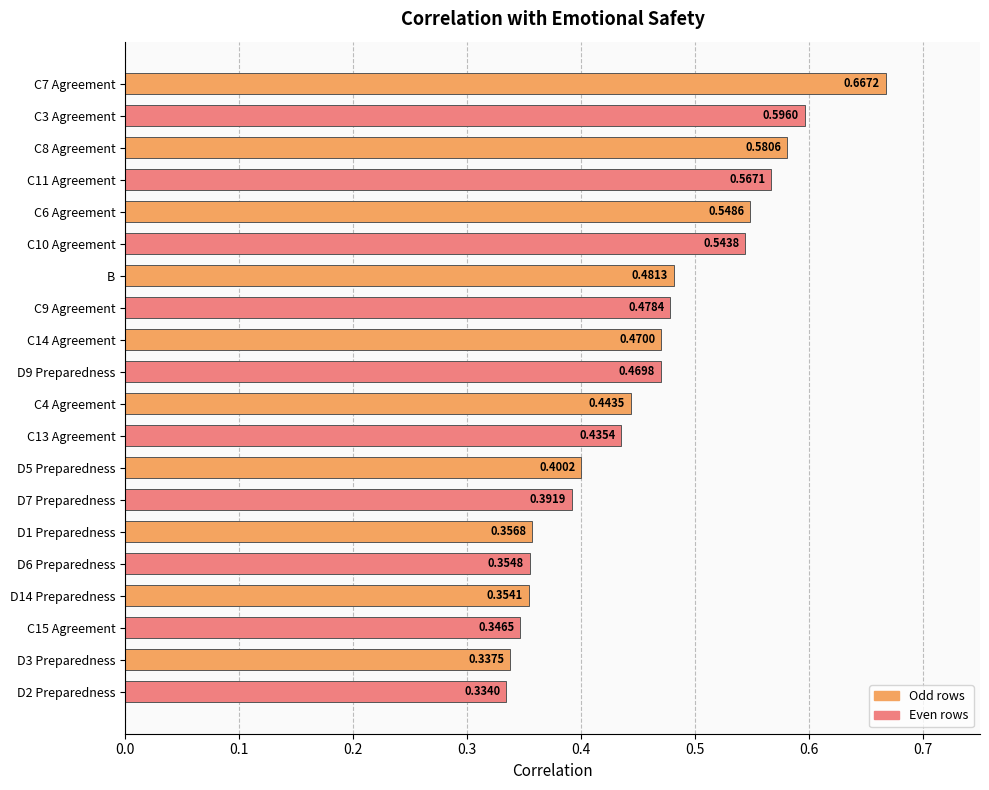

What is the sum of all values?

9.2